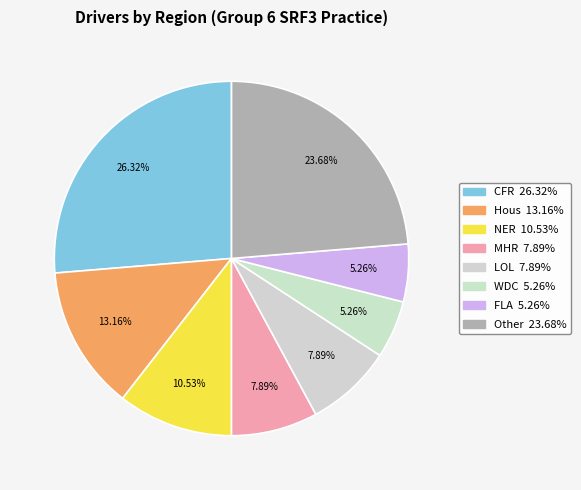

How many segments does this pie chart have?

8